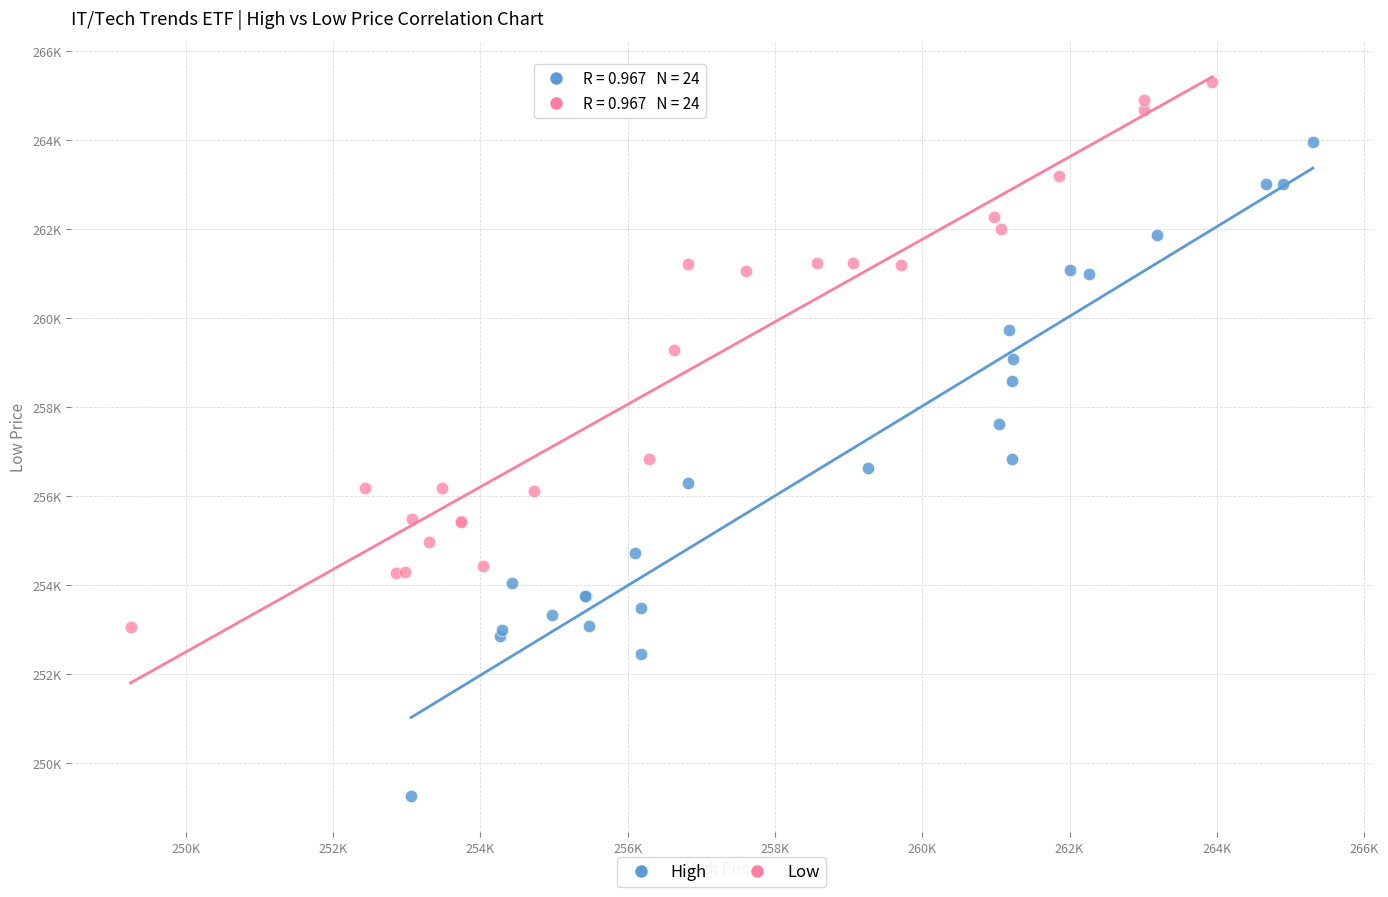

What are all the series names shown in the legend?

High, Low